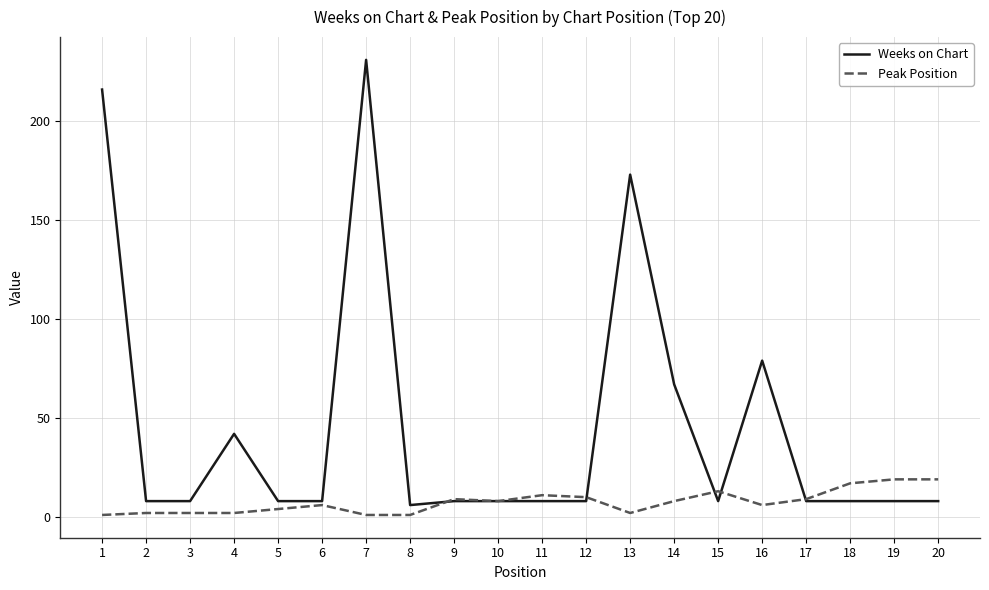

Rank the series by their average value, from lowest to highest.

Peak Position, Weeks on Chart